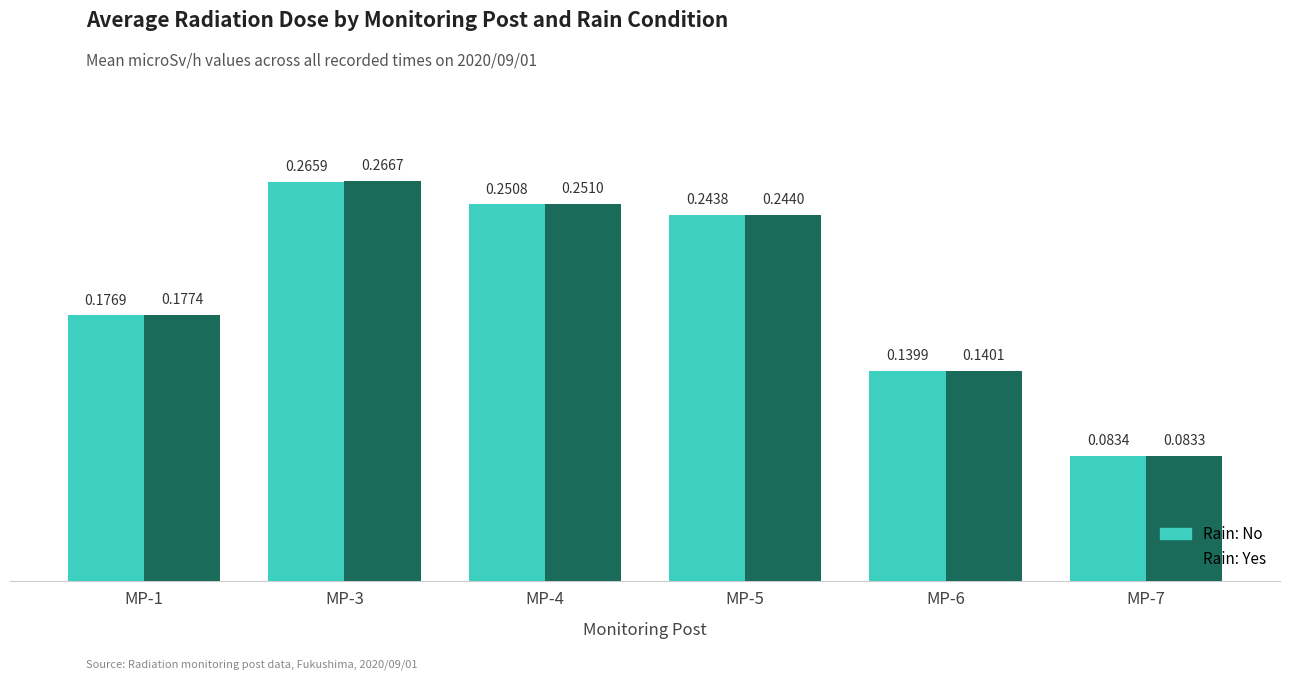

What is the sum of the Rain: No values at MP-6 and MP-5?

0.4